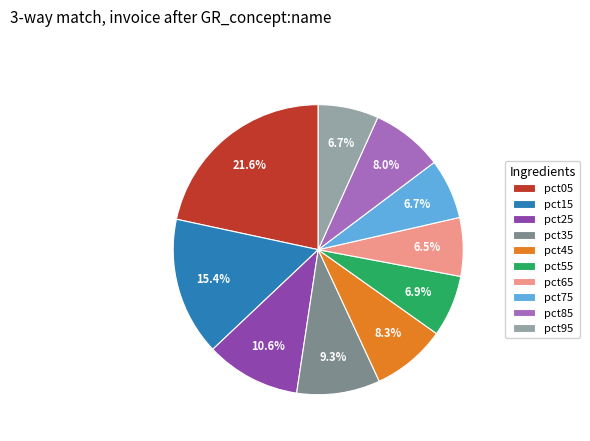

How many slices are in this pie chart?

10